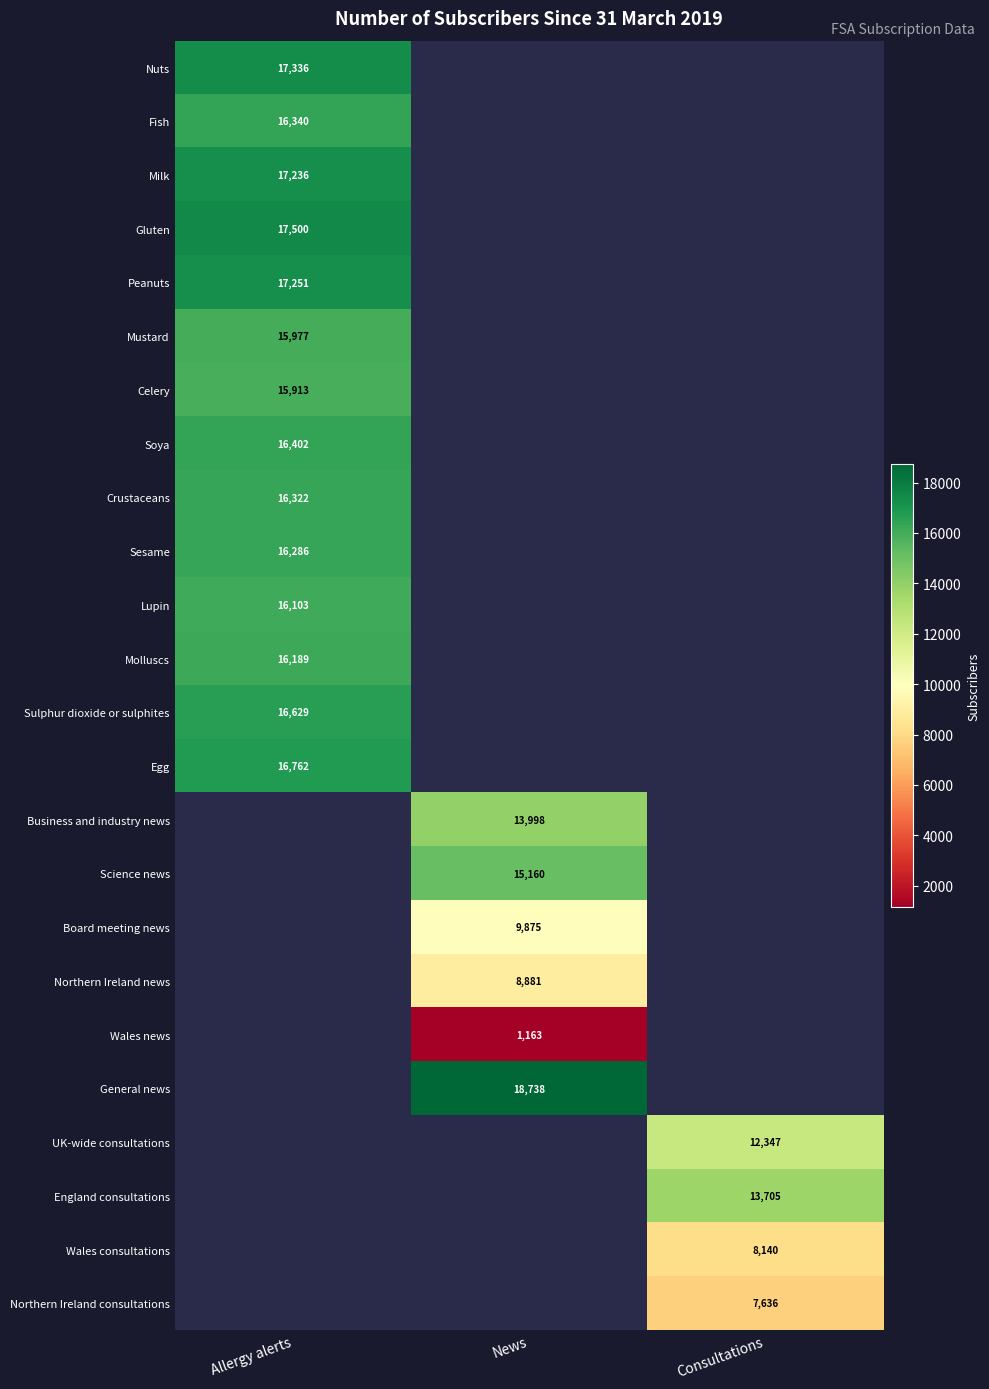

How many categories are shown in the chart?

3